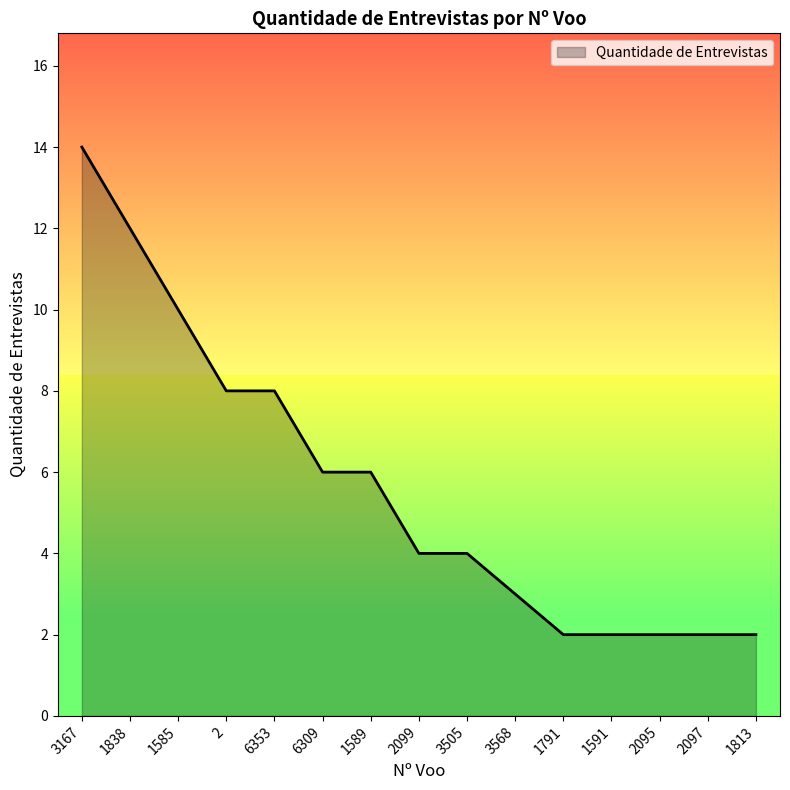

The value at 2099 is 1. True or false?

False